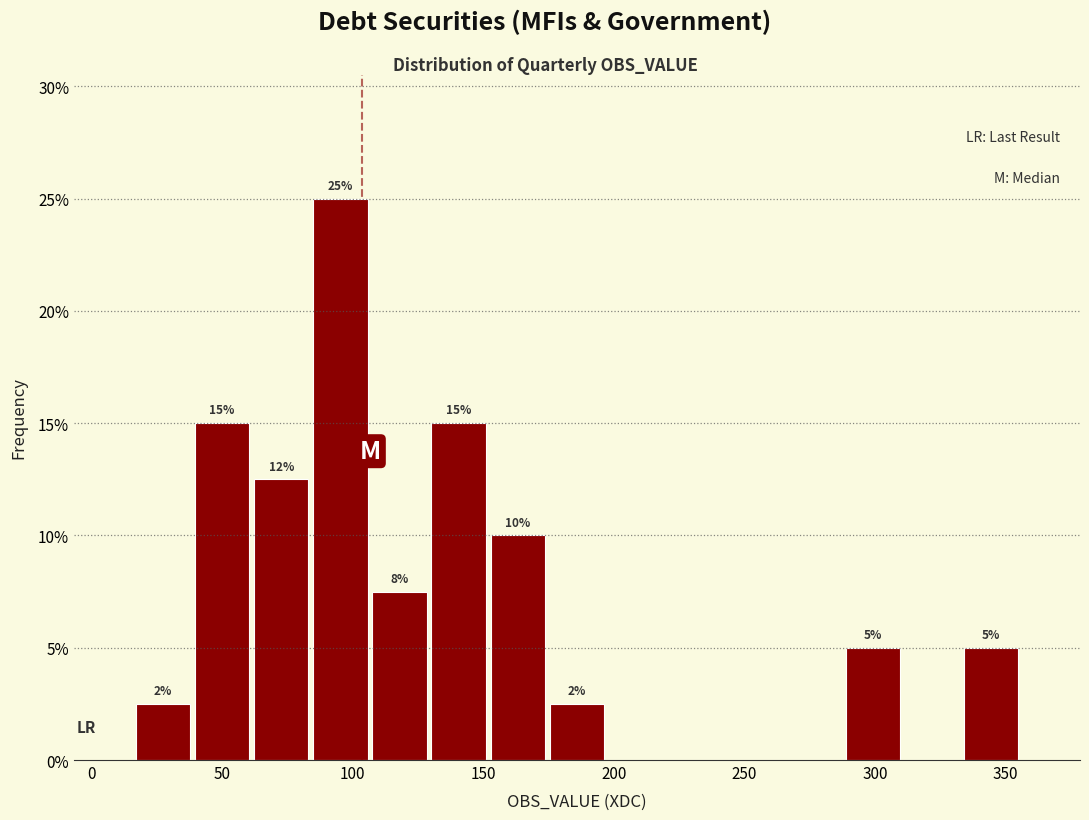

Which range on the x-axis has the tallest bar?

85 to 105